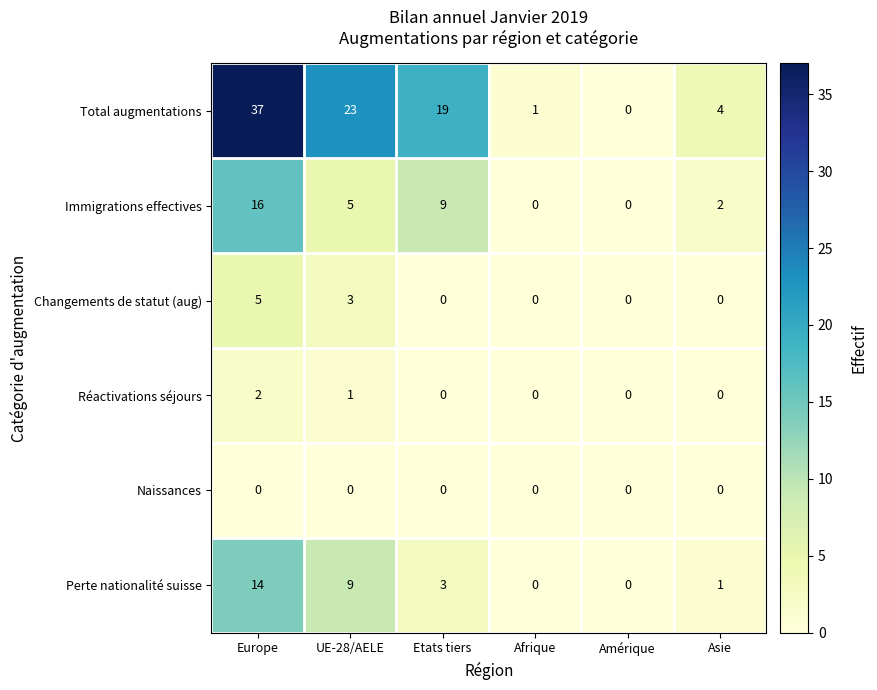

What is the spread (max minus min) of values at UE-28/AELE?

23